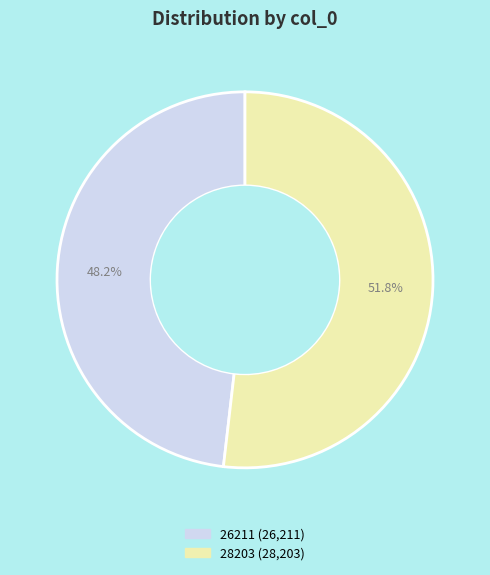

Approximately how many times larger is the value at 26211 compared to 28203?

0.9